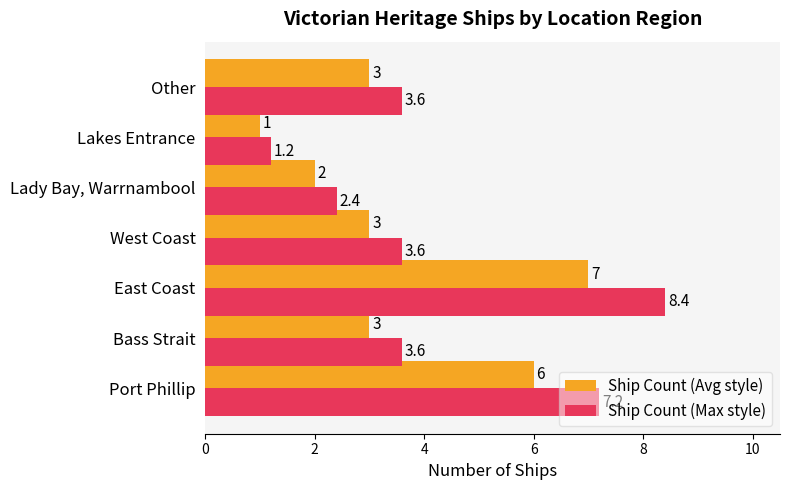

What is the approximate value of Ship Count (Avg style) at Lakes Entrance?

1.0